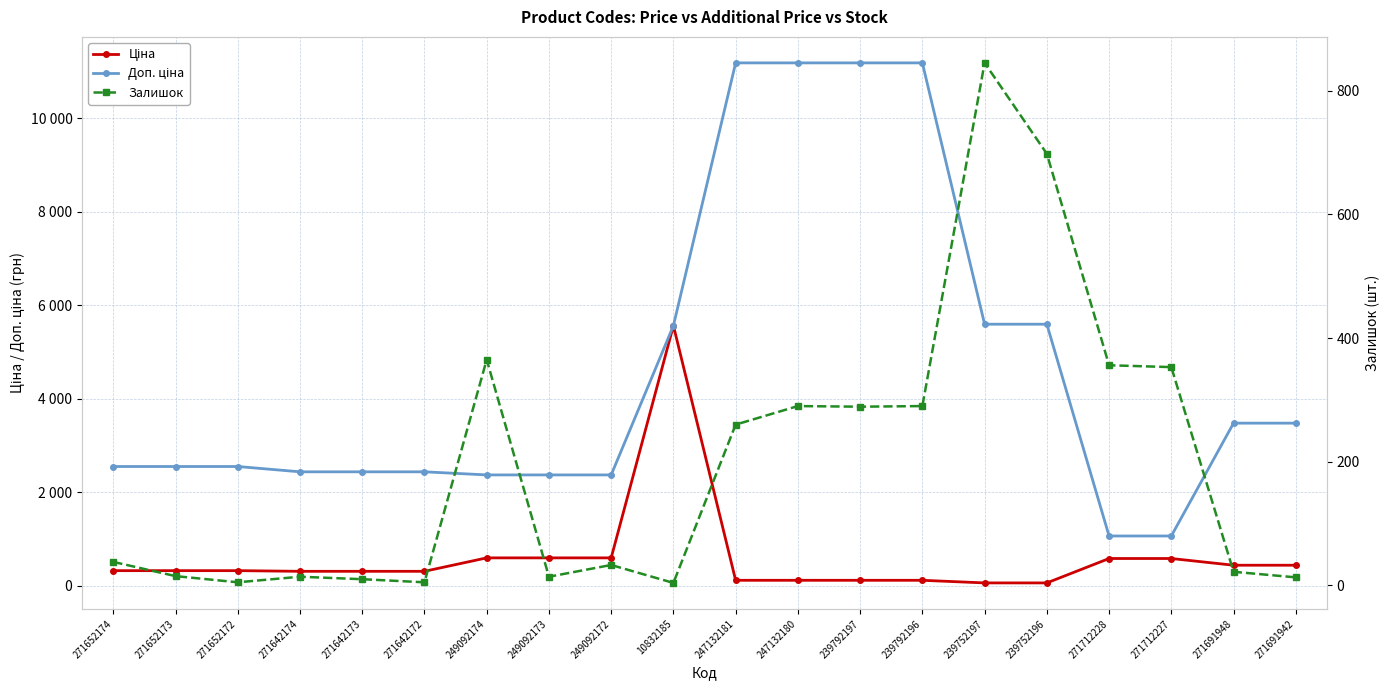

Which series has the largest range (max minus min)?

Доп. ціна